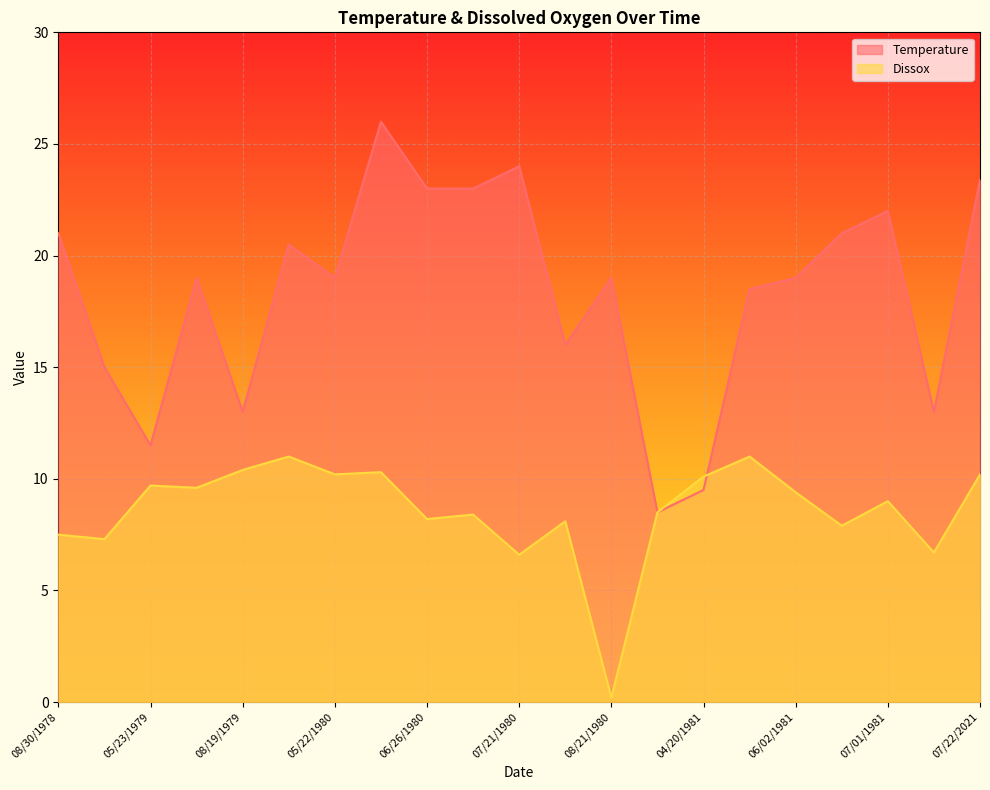

What is the sum of all Temperature values?

384.9